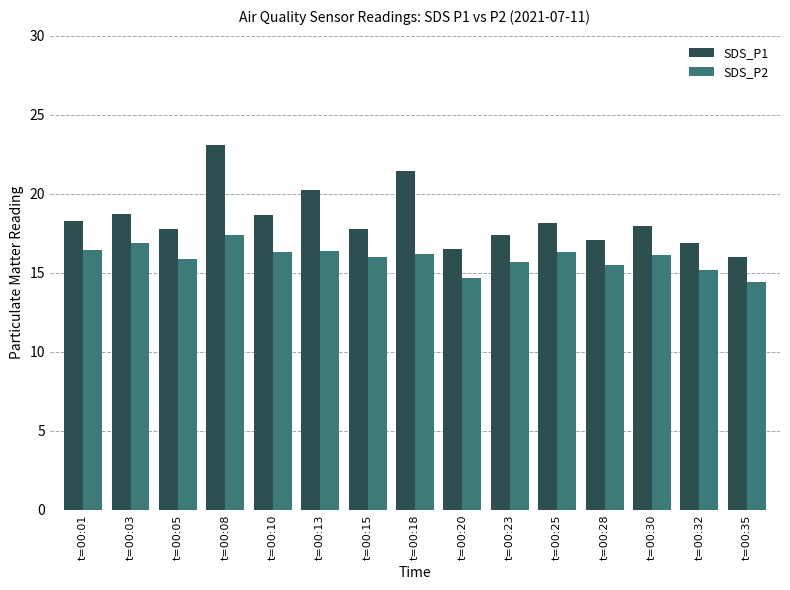

Rank the series by their average value, from highest to lowest.

SDS_P1, SDS_P2